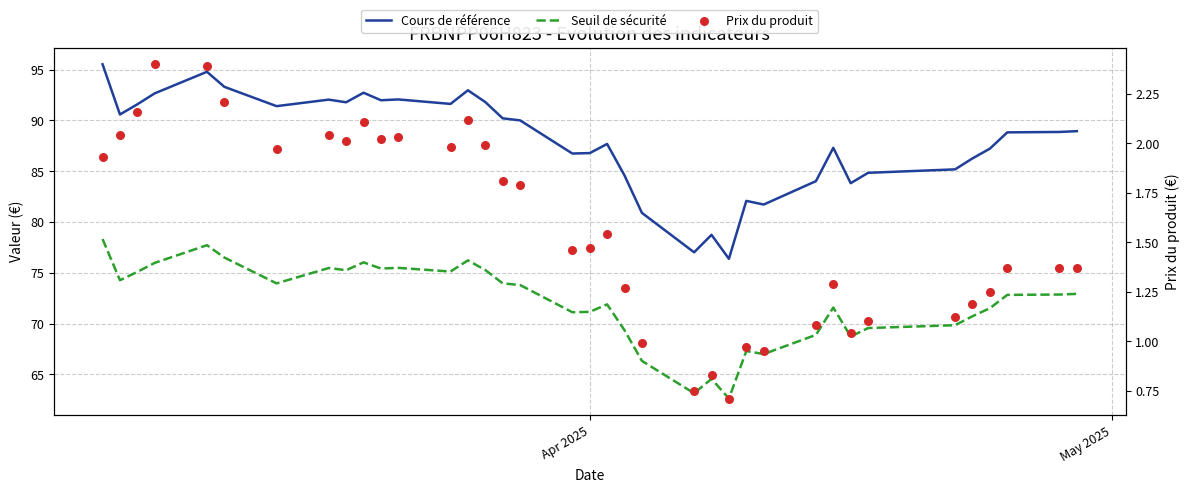

Which series reaches the maximum Y coordinate?

Cours de référence